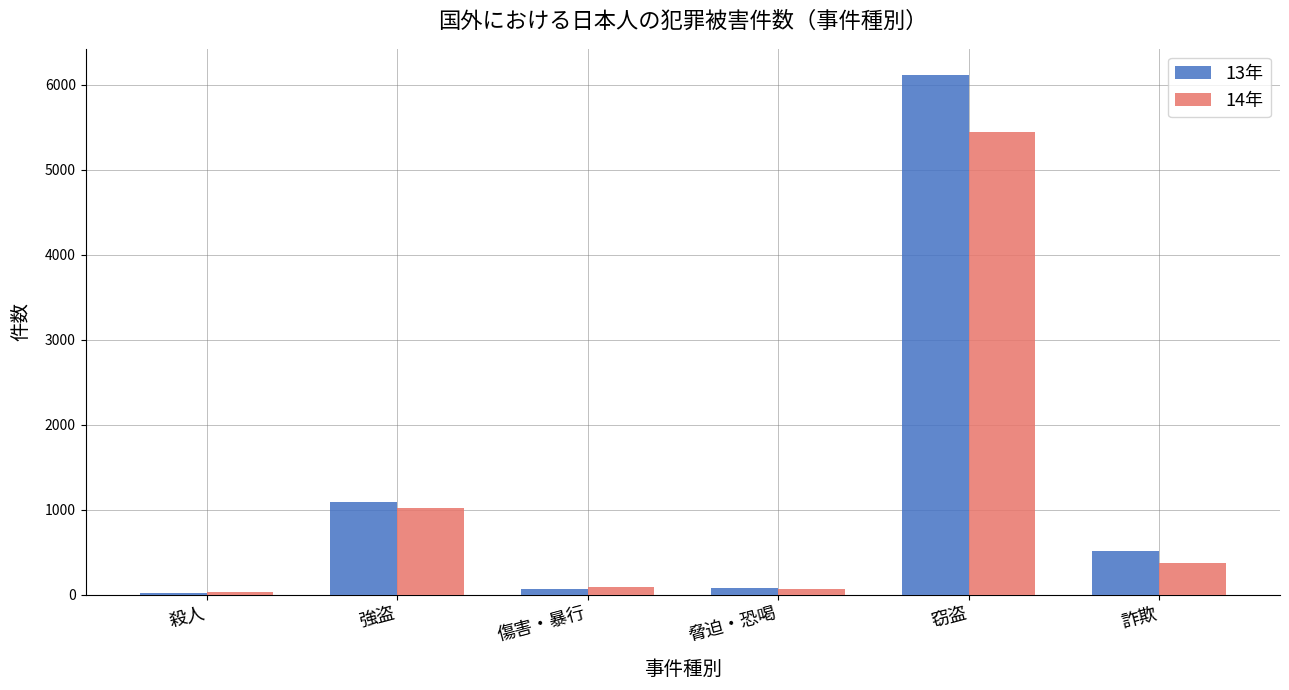

Does the chart contain stacked bars?

No